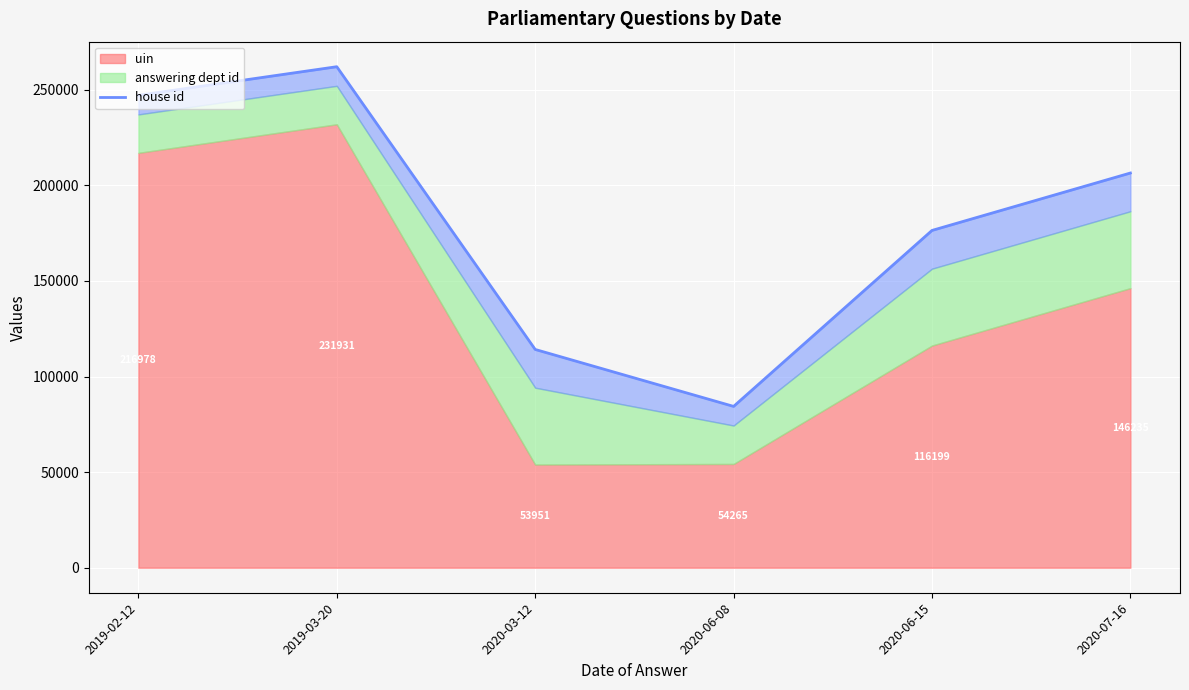

Which category has the lowest value across all series?

2020-06-08